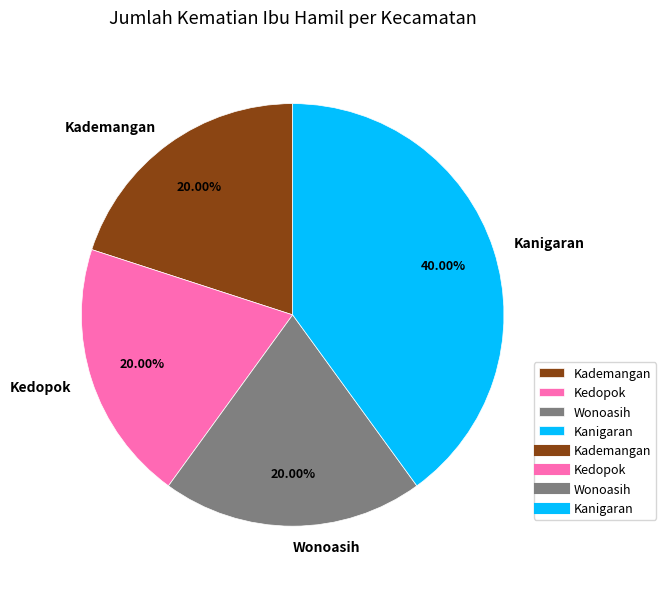

Is there any slice that represents more than half of the pie?

No